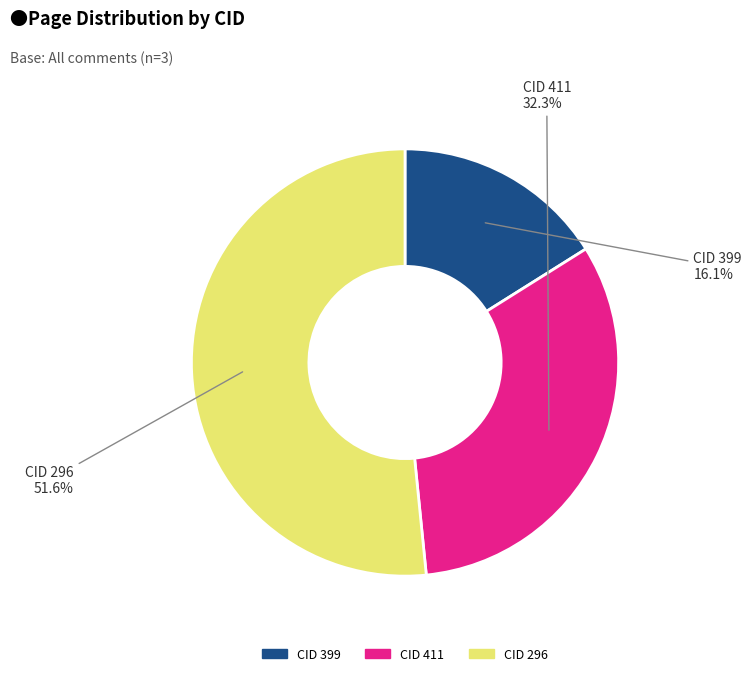

To the nearest percent, what is the difference between the largest and smallest slice percentages?

36%